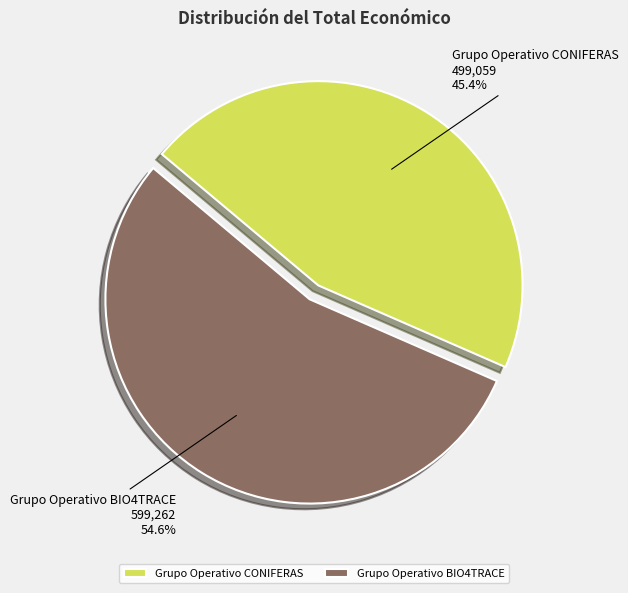

Which category has the smallest portion of the pie?

Grupo Operativo CONIFERAS